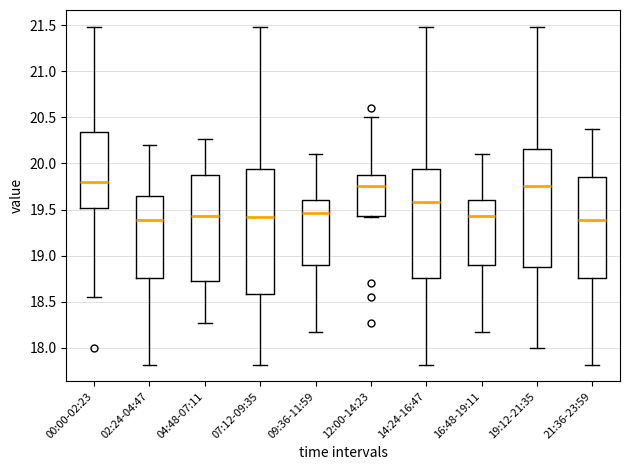

Reading left to right, transcribe this box plot: for each box, give where its median line is, the range the box spans, and where its two whiskers end, as read against the y-axis. The values are not printed on the chart, so give them approximately, as read against the axis.

00:00-02:23: median 19.80, box 19.50 to 20.35, whiskers 18.55 to 21.50
02:24-04:47: median 19.40, box 18.75 to 19.65, whiskers 17.80 to 20.20
04:48-07:11: median 19.45, box 18.75 to 19.90, whiskers 18.25 to 20.25
07:12-09:35: median 19.40, box 18.60 to 19.95, whiskers 17.80 to 21.50
09:36-11:59: median 19.45, box 18.90 to 19.60, whiskers 18.15 to 20.10
12:00-14:23: median 19.75, box 19.45 to 19.90, whiskers 19.40 to 20.50
14:24-16:47: median 19.60, box 18.75 to 19.95, whiskers 17.80 to 21.50
16:48-19:11: median 19.45, box 18.90 to 19.60, whiskers 18.15 to 20.10
19:12-21:35: median 19.75, box 18.90 to 20.15, whiskers 18.00 to 21.50
21:36-23:59: median 19.40, box 18.75 to 19.85, whiskers 17.80 to 20.35